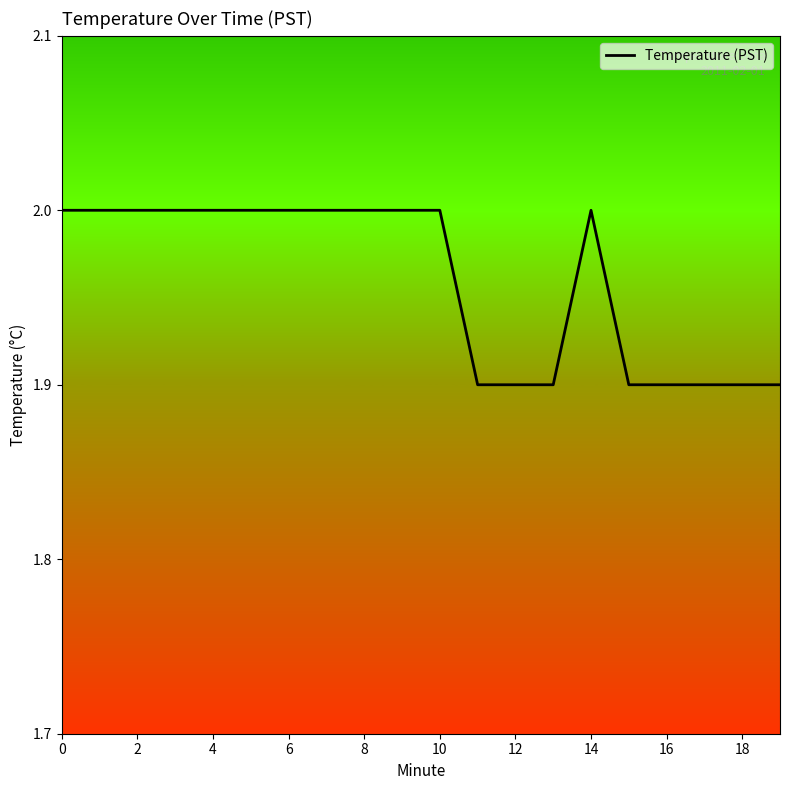

What is the sum of all values?

39.2